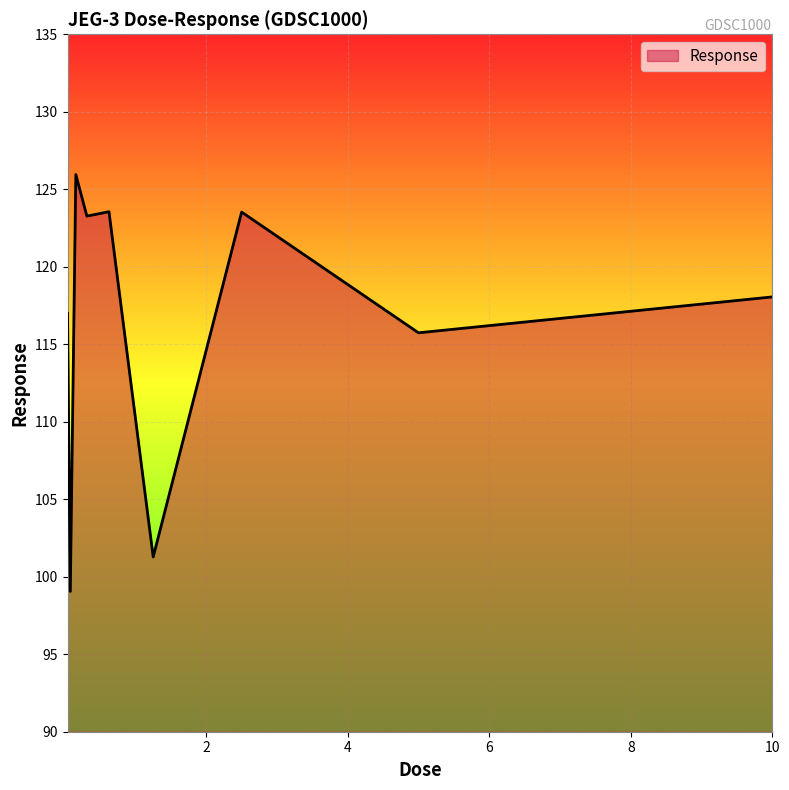

What is the difference between the maximum and minimum values?

26.9